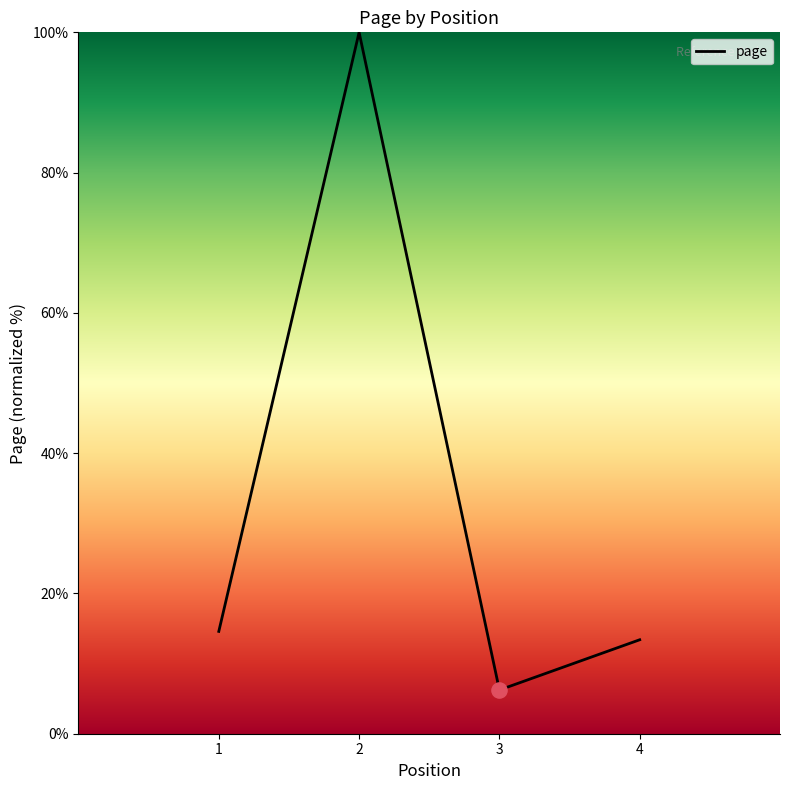

What is the change in value from 2 to 4?

-86.6